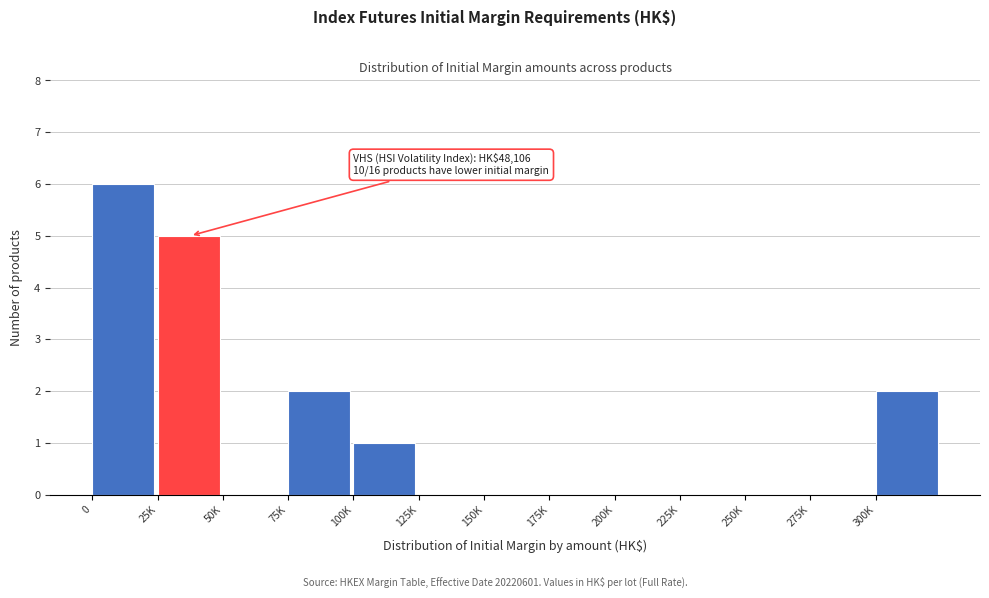

Reading left to right, extract all data points from this chart.

0=6	25K=5	50K=0	75K=2	100K=1	125K=0	150K=0	175K=0	200K=0	225K=0	250K=0	275K=0	300K=2